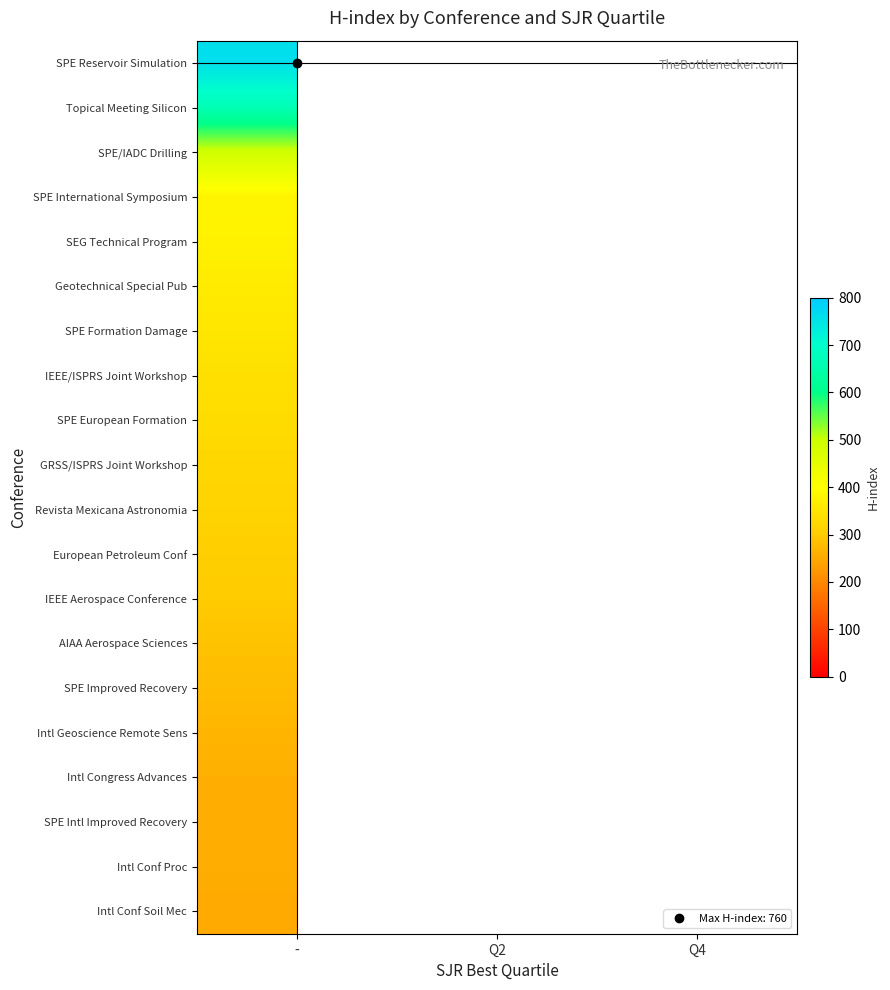

What is the greatest value displayed?

760.0